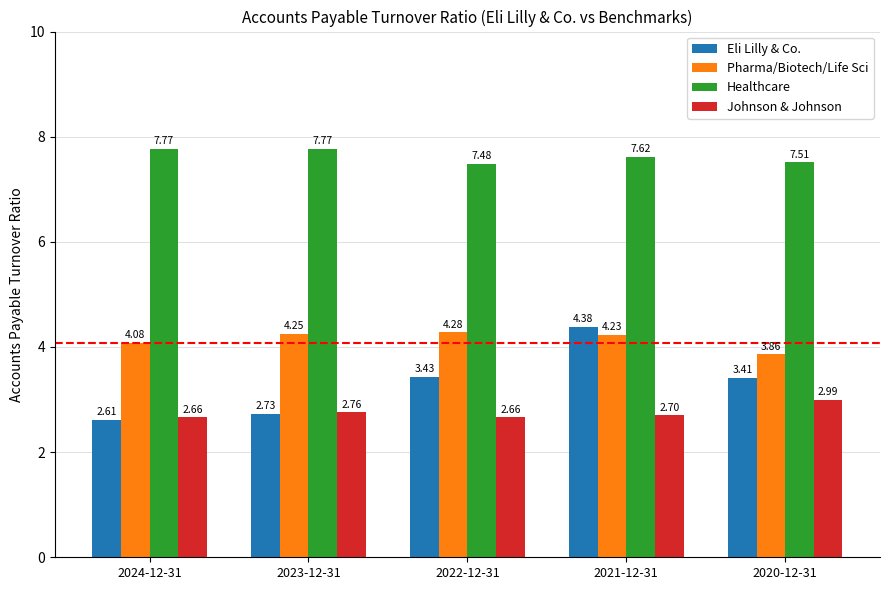

What is the difference between the maximum and minimum values in the Johnson & Johnson series?

0.3